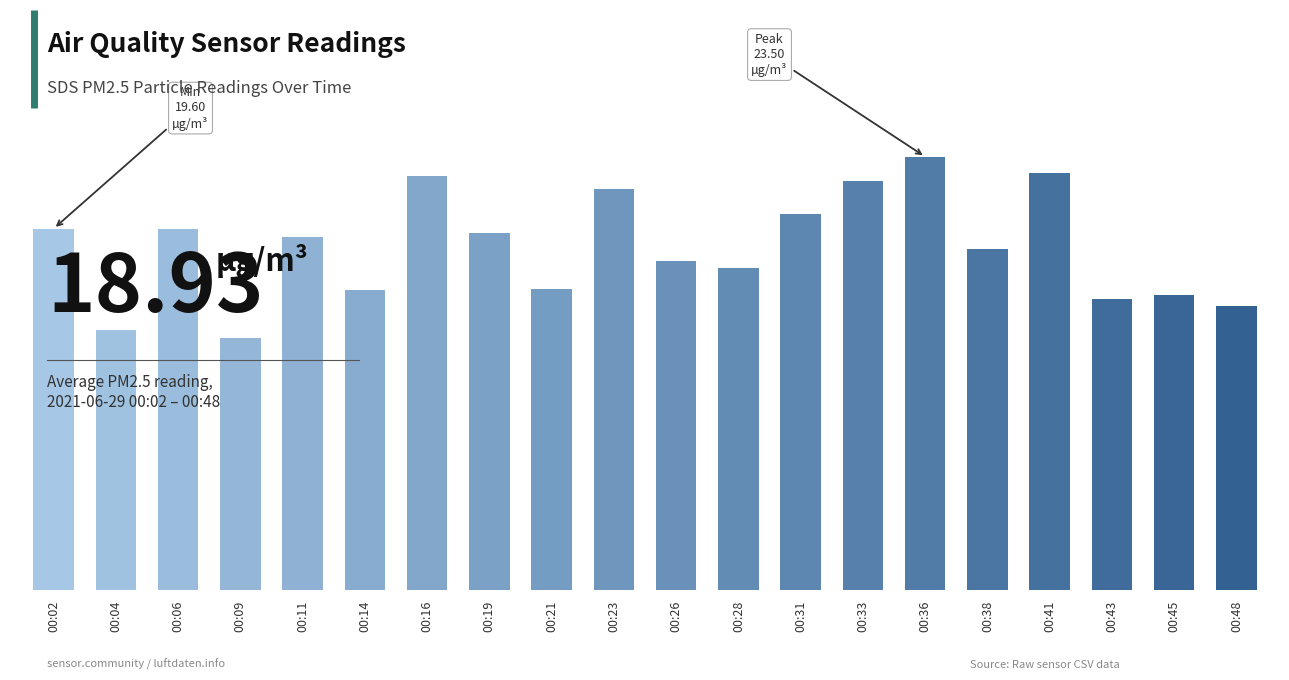

Rank the categories by value from lowest to highest.

00:09, 00:04, 00:48, 00:43, 00:45, 00:14, 00:21, 00:28, 00:26, 00:38, 00:11, 00:19, 00:02, 00:06, 00:31, 00:23, 00:33, 00:16, 00:41, 00:36